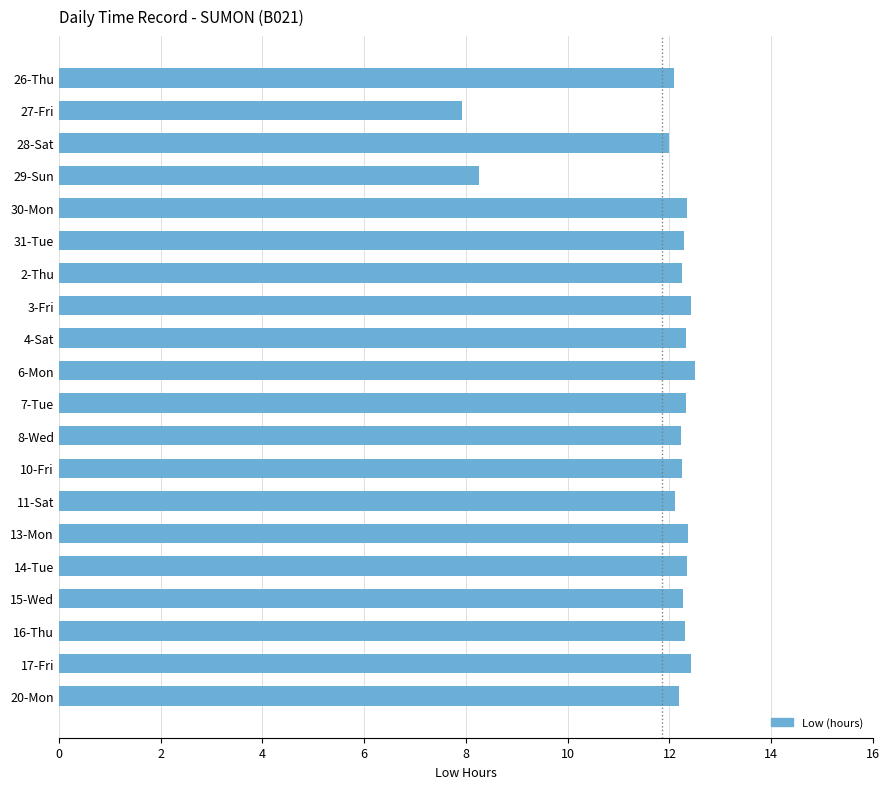

What is the minimum value shown in the chart?

7.9